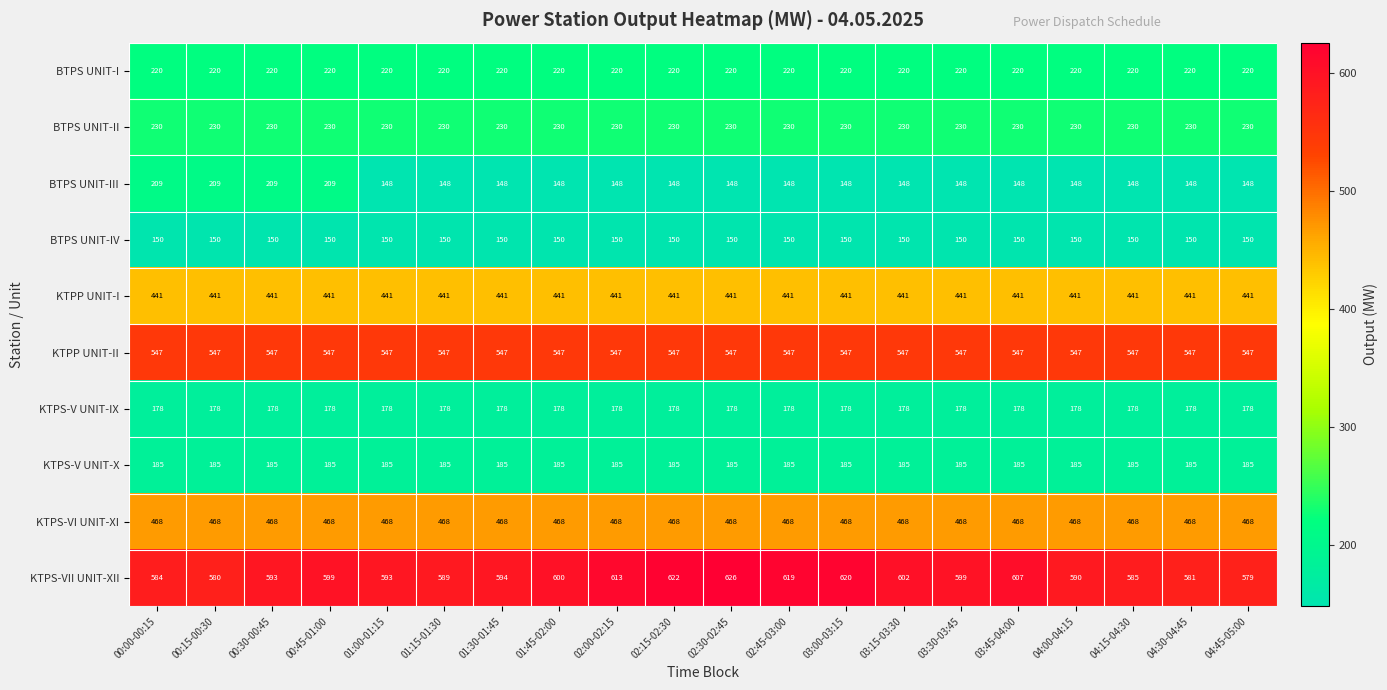

Which series has the largest total across all categories?

KTPS-VII UNIT-XII